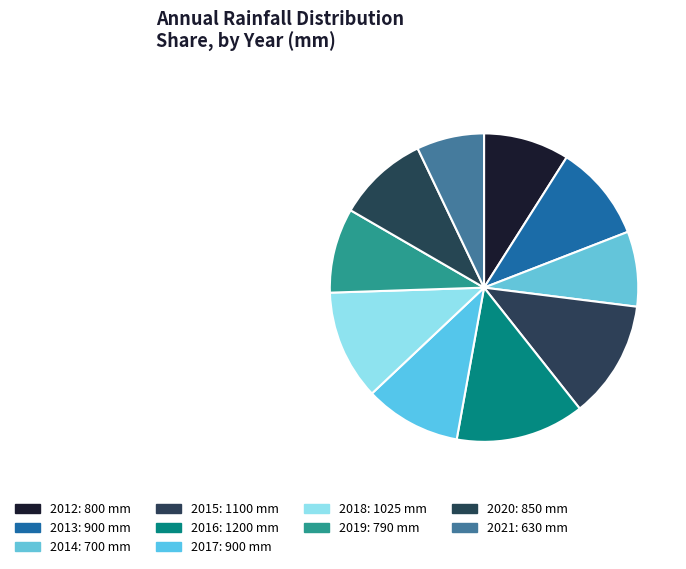

Which slice is the largest?

2016